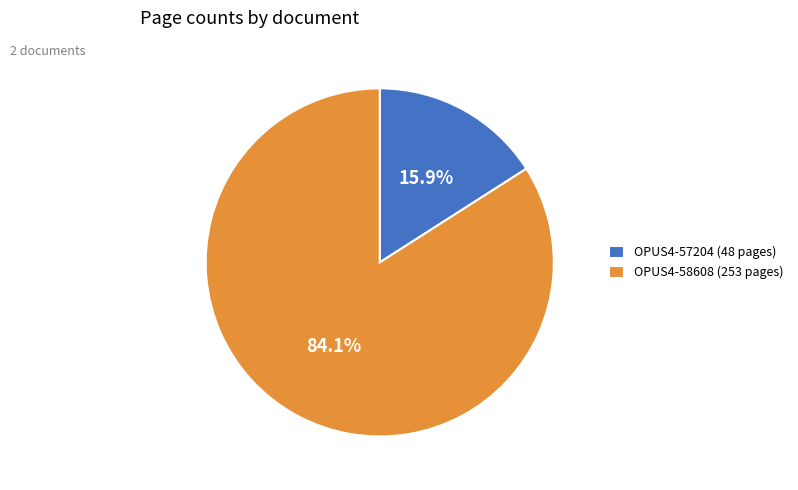

Which has a higher value, OPUS4-57204 or OPUS4-58608?

OPUS4-58608